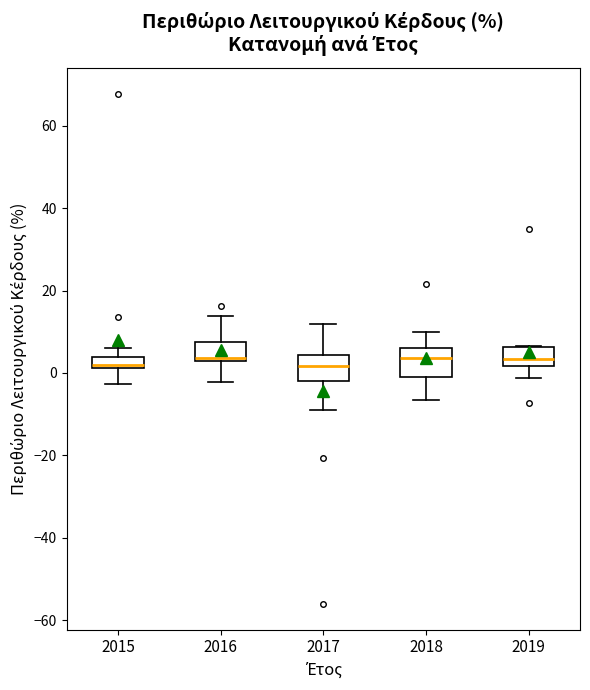

Where is the lower edge of the box at x = 2017 on the y-axis? The values are not printed on the chart, so give them approximately, as read against the axis.

-2